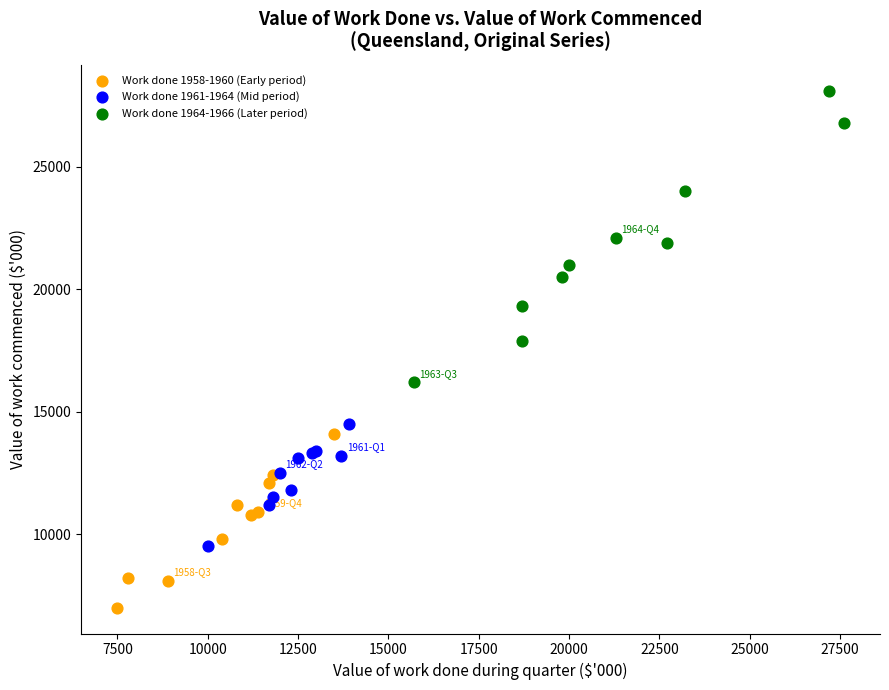

Which series has the largest Y range (max minus min)?

Work done 1964-1966 (Later period)